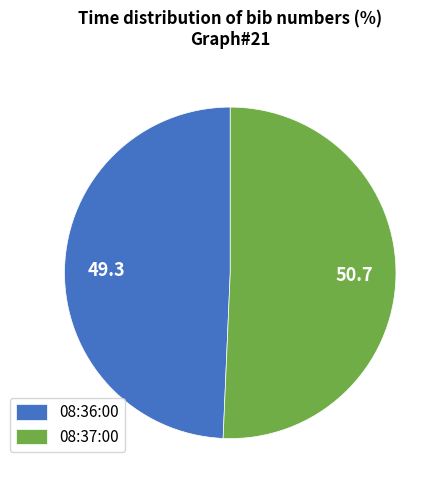

Which has a higher value, 08:37:00 or 08:36:00?

08:37:00